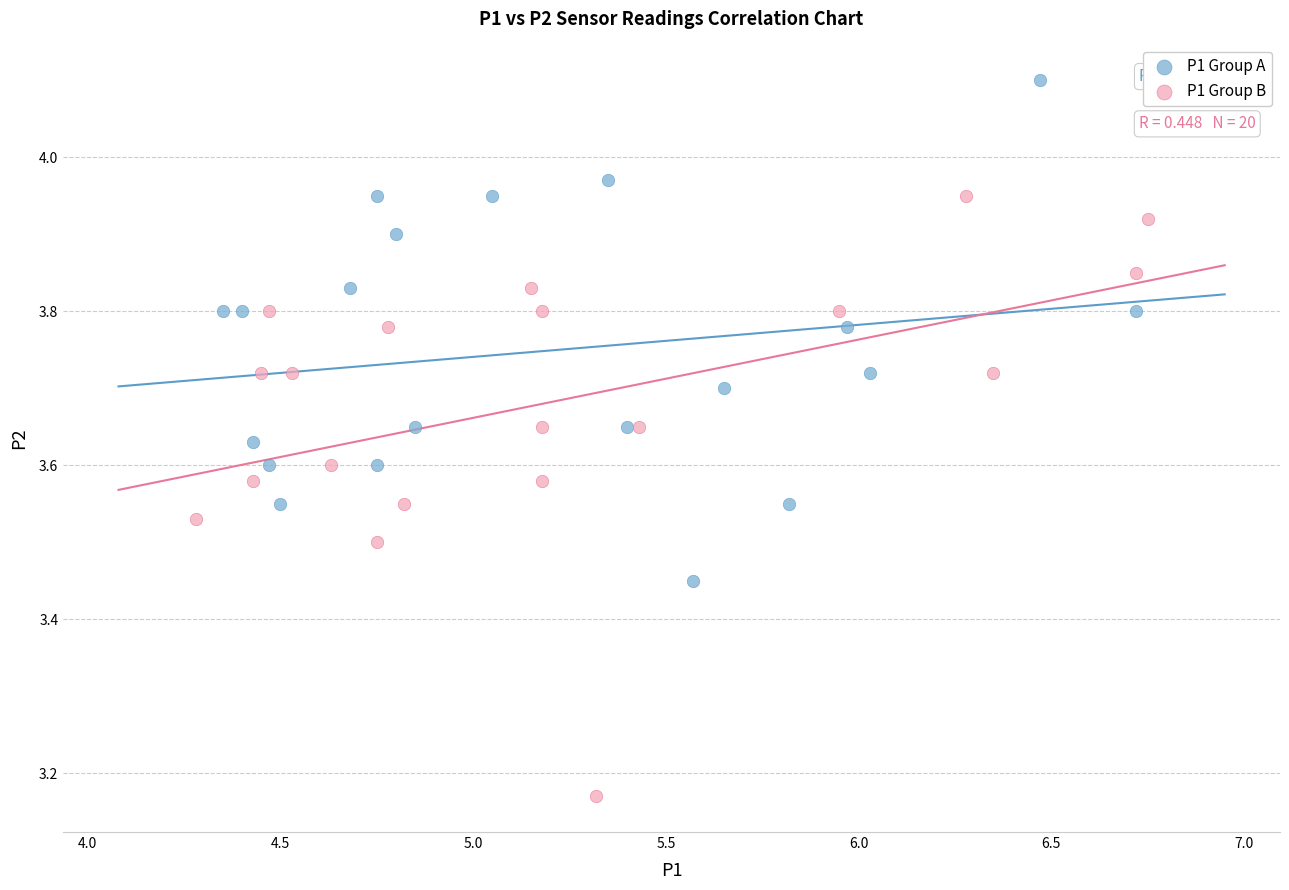

Which series has the largest Y range (max minus min)?

P1 Group B